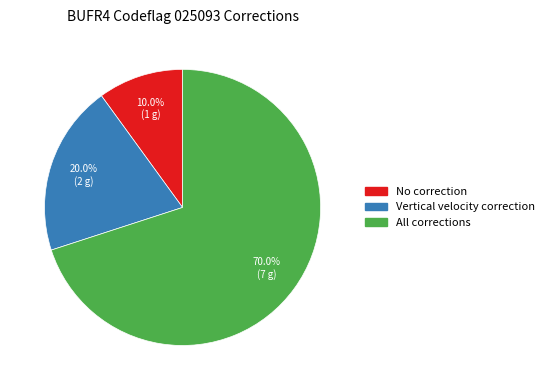

To the nearest percent, what is the difference between the largest and smallest slice percentages?

60%